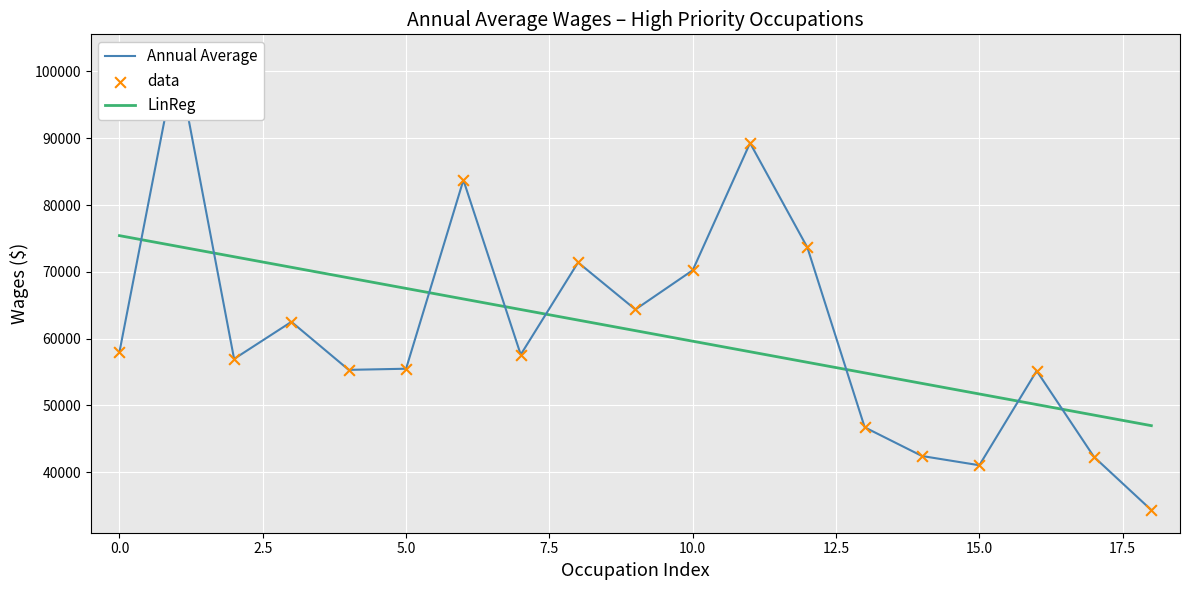

Which series has the largest total across all categories?

Annual Average